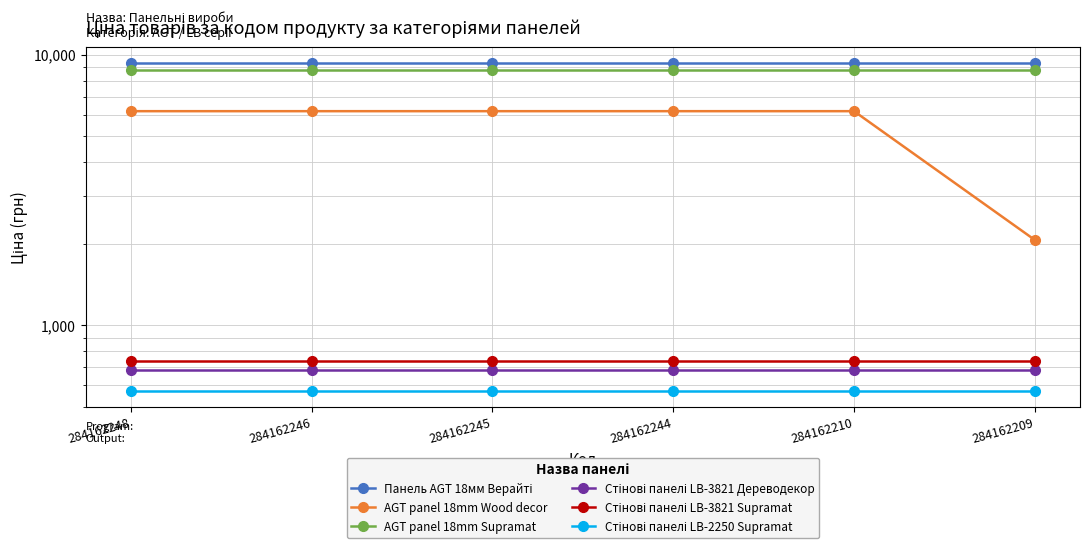

What is the difference between the highest and lowest values at 284162248?

8717.8